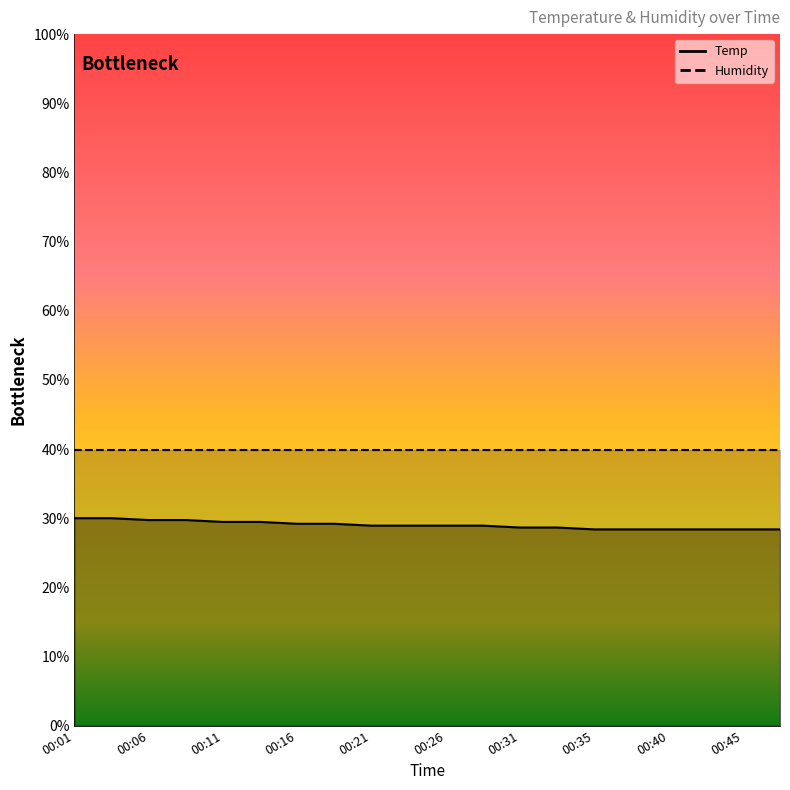

List the labels in order of value, smallest first.

00:35, 00:38, 00:40, 00:43, 00:45, 00:48, 00:31, 00:33, 00:21, 00:23, 00:26, 00:28, 00:16, 00:18, 00:11, 00:14, 00:06, 00:09, 00:01, 00:04